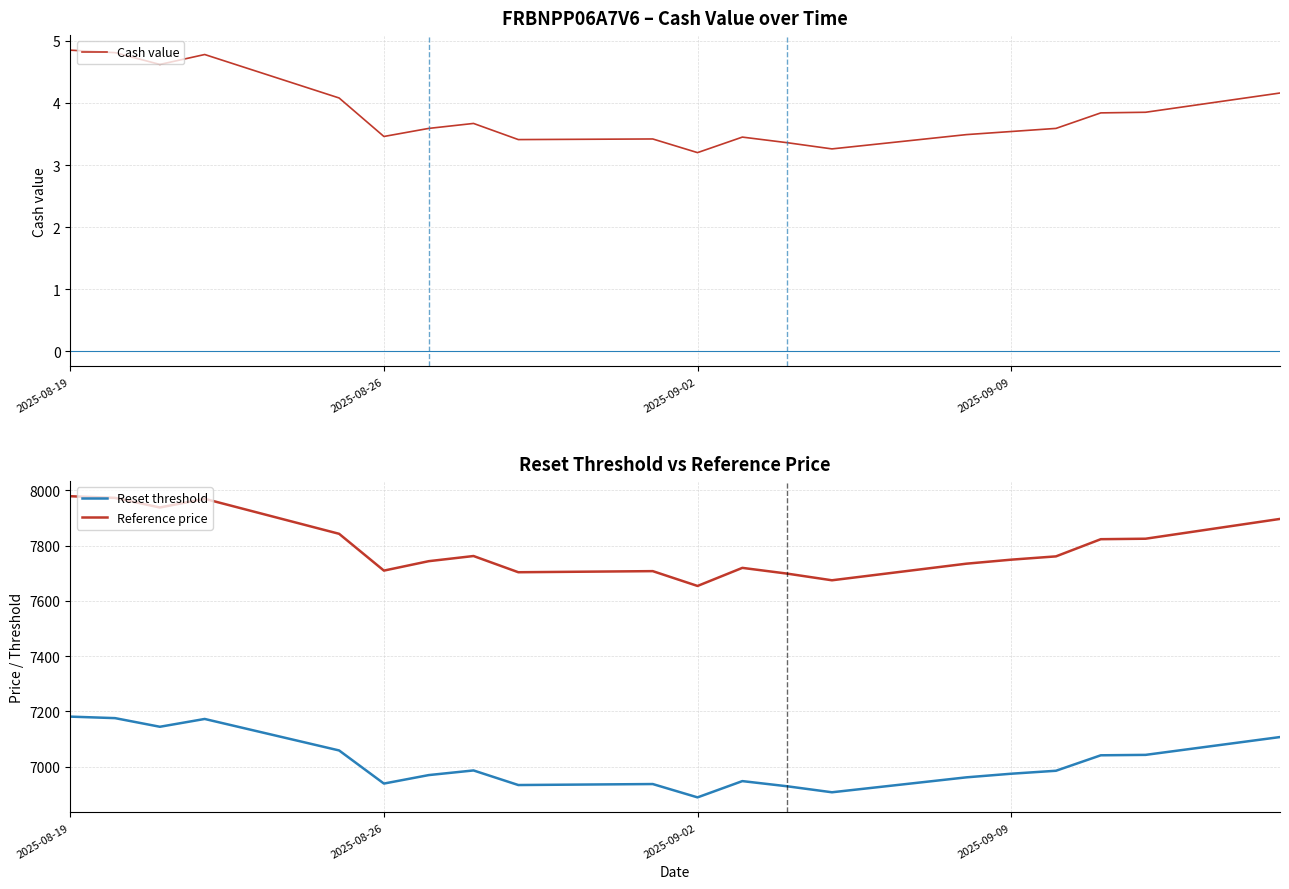

Does the chart display data point markers on the line(s)?

No